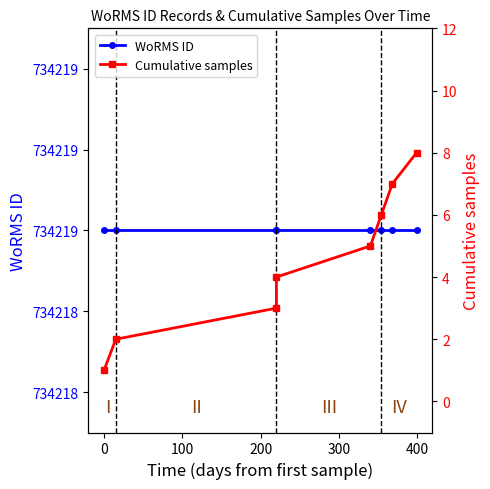

What is the sum of all Cumulative samples values?

36